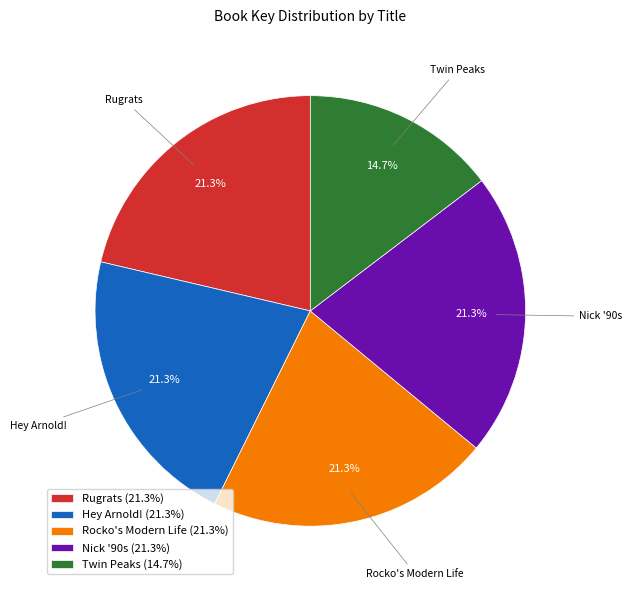

Which slice is the smallest?

Twin Peaks (14.7%)